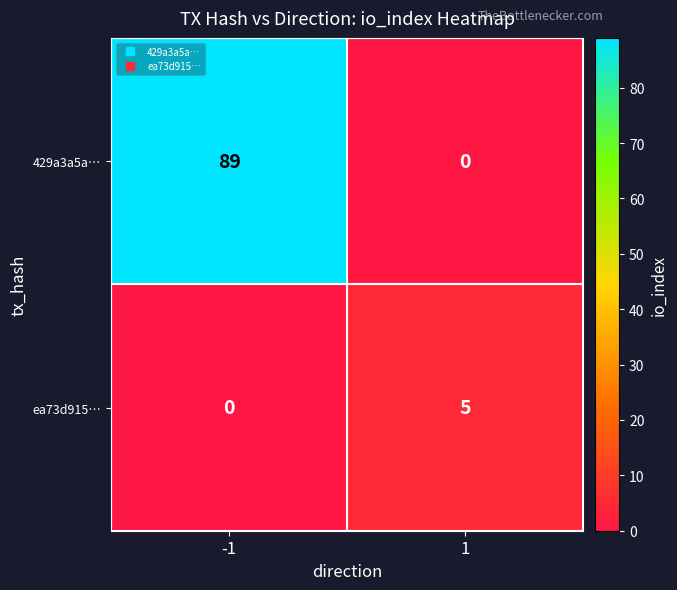

What is the total value across all series at 1?

5